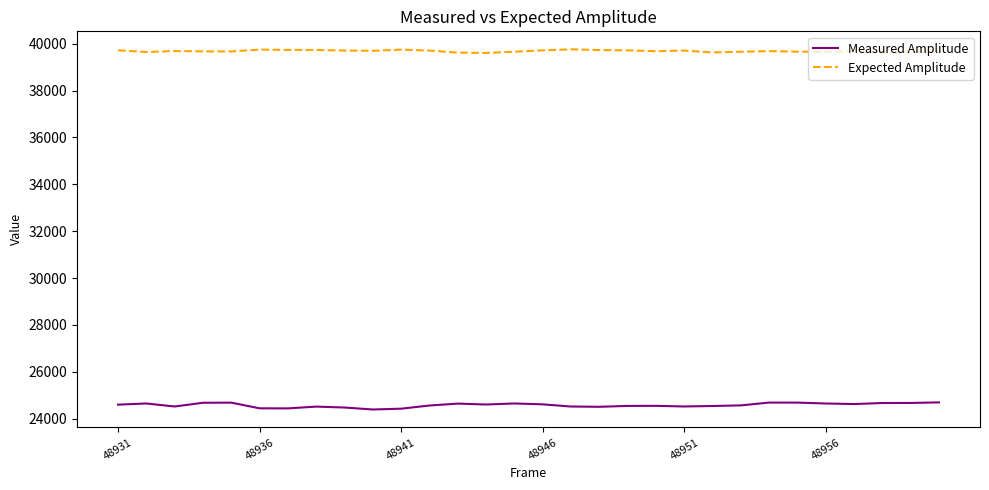

True or false: Measured Amplitude and Expected Amplitude intersect in this chart.

False